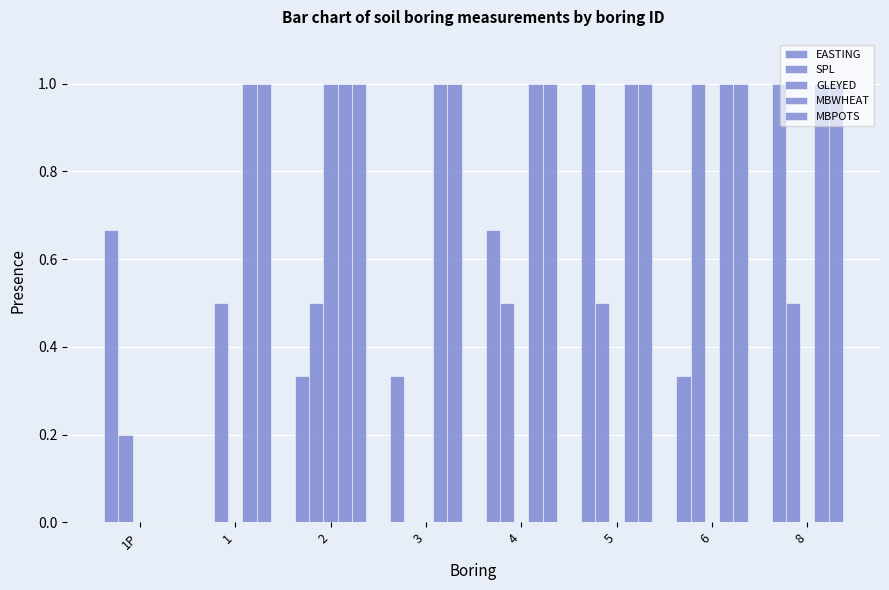

What is the sum of all EASTING values?

4.3